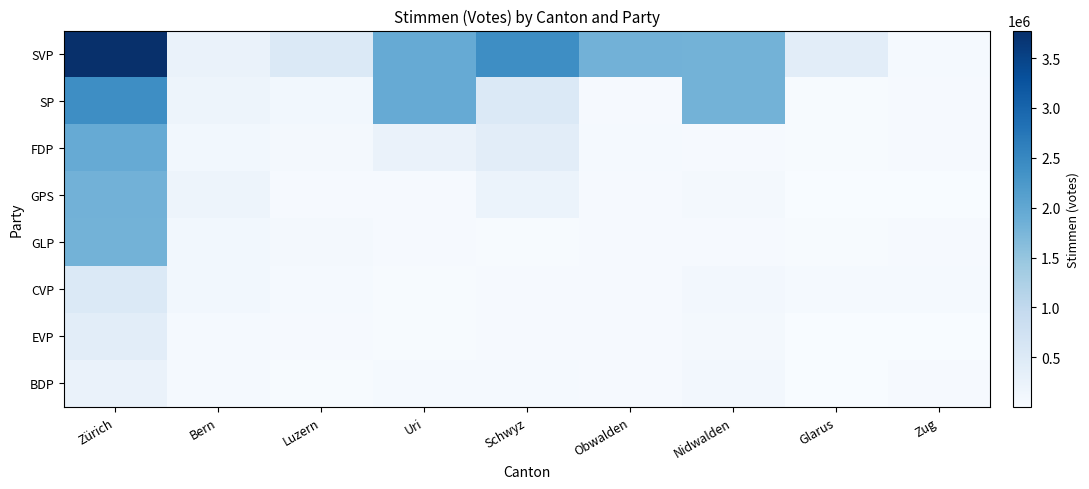

Reading left to right, transcribe all the data shown in this chart.

SVP: Zürich=3775767	Bern=239376	Luzern=529899	Uri=1944944	Schwyz=2417472	Obwalden=1824558	Nidwalden=1802530	Glarus=391797	Zug=49484
SP: Zürich=2417472	Bern=193573	Luzern=108605	Uri=1944944	Schwyz=529899	Obwalden=45271	Nidwalden=1802530	Glarus=27242	Zug=45514
FDP: Zürich=1944944	Bern=112490	Luzern=85520	Uri=239376	Schwyz=391797	Obwalden=50724	Nidwalden=41796	Glarus=27841	Zug=36786
GPS: Zürich=1824558	Bern=193573	Luzern=36252	Uri=45271	Schwyz=234589	Obwalden=47154	Nidwalden=67005	Glarus=3063	Zug=9540
GLP: Zürich=1802530	Bern=112490	Luzern=85520	Uri=41796	Schwyz=29869	Obwalden=36252	Nidwalden=40533	Glarus=27841	Zug=36786
CVP: Zürich=529899	Bern=110976	Luzern=48833	Uri=27841	Schwyz=36786	Obwalden=45271	Nidwalden=101313	Glarus=50917	Zug=55410
EVP: Zürich=391797	Bern=49484	Luzern=40533	Uri=27242	Schwyz=45514	Obwalden=47154	Nidwalden=67005	Glarus=3063	Zug=9540
BDP: Zürich=239376	Bern=61529	Luzern=30200	Uri=50917	Schwyz=55410	Obwalden=45924	Nidwalden=101313	Glarus=6269	Zug=45271